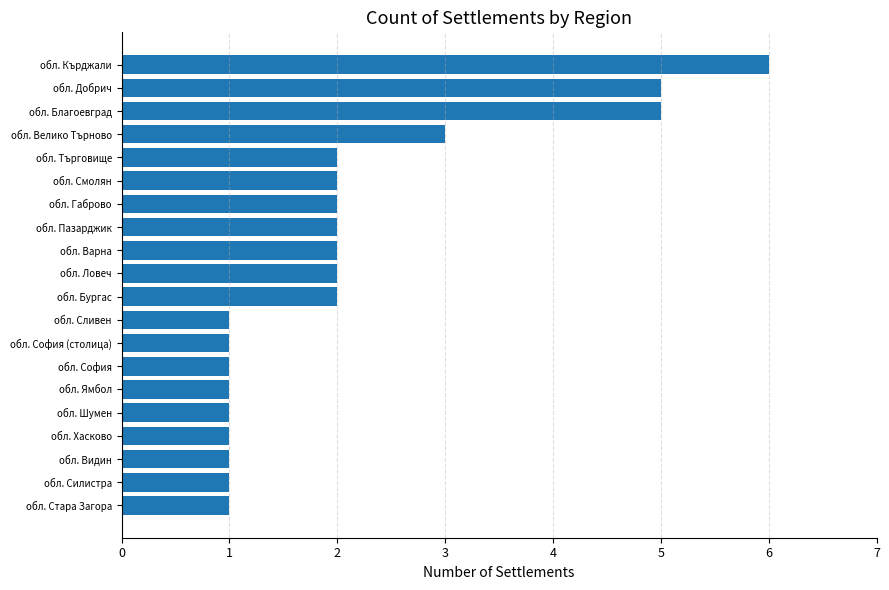

What is the greatest value displayed?

6